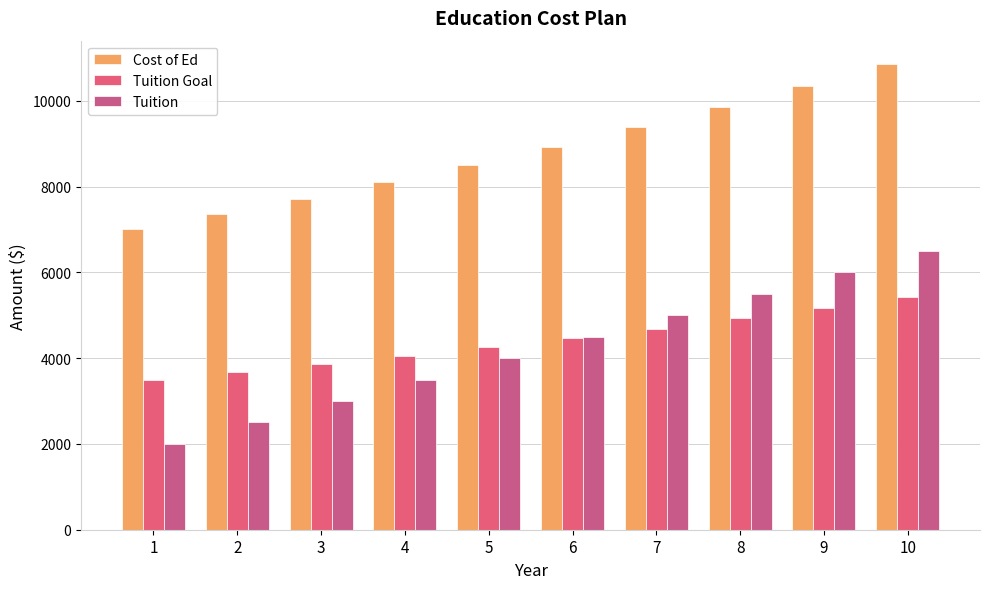

How many data points in Cost of Ed are above 8933?

5